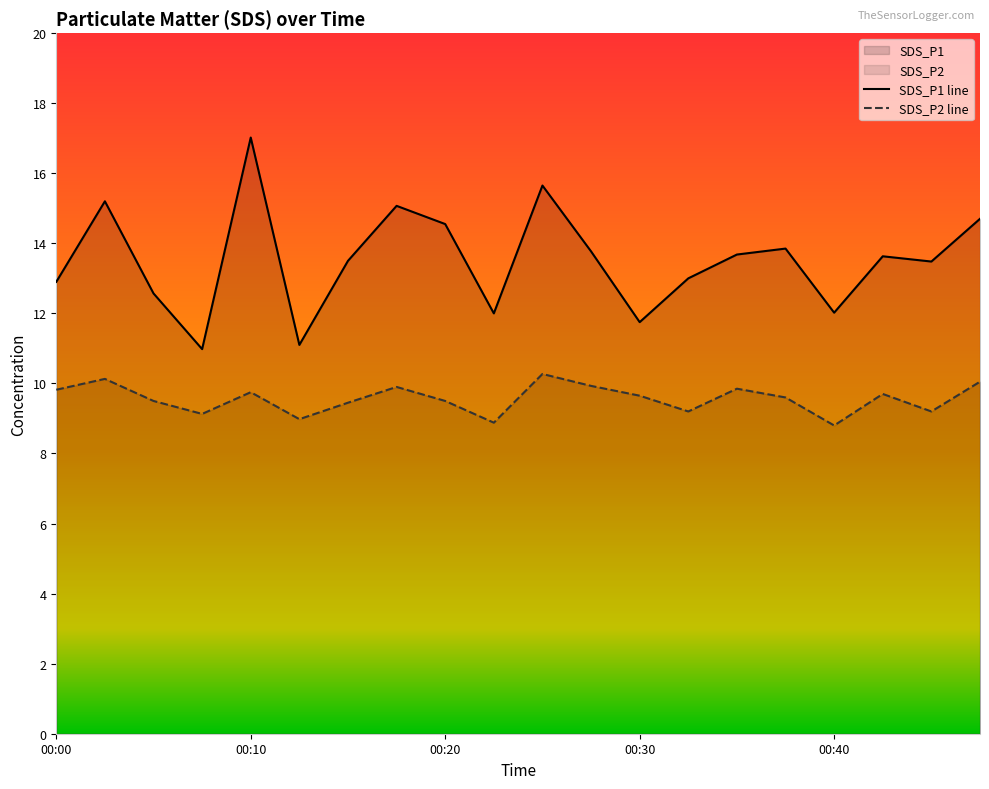

List the labels in order of SDS_P1 value, smallest first.

00:08, 00:13, 00:30, 00:23, 00:40, 00:05, 00:00, 00:32, 00:45, 00:15, 00:42, 00:35, 00:27, 00:37, 00:20, 00:47, 00:18, 00:03, 00:25, 00:10